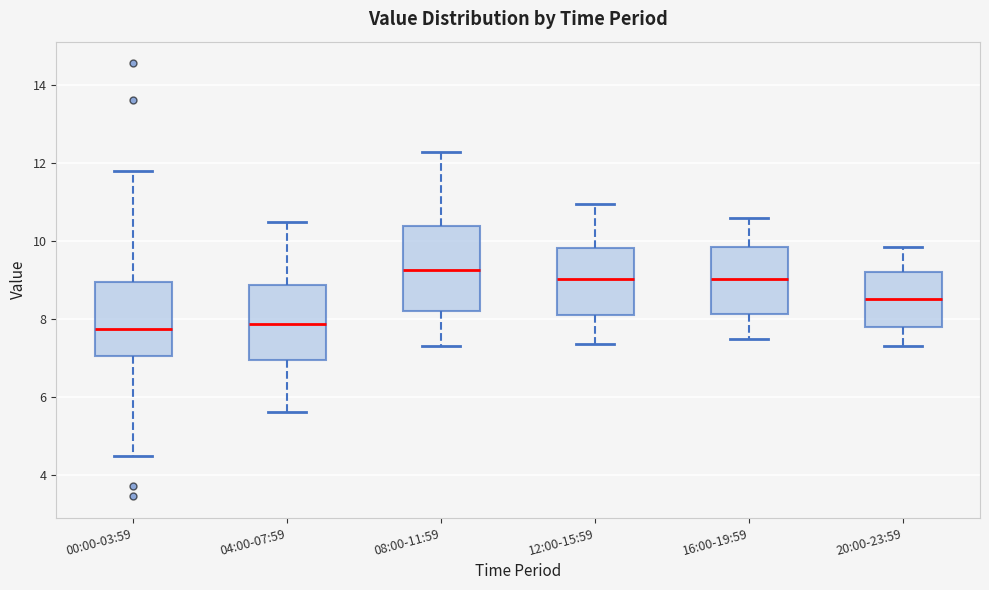

Reading left to right, read every box against the y-axis: the position of its median line, the range the box covers, and the ends of its whiskers. The values are not printed on the chart, so give them approximately, as read against the axis.

00:00-03:59: median 7.8, box 7.0 to 9.0, whiskers 4.4 to 11.8
04:00-07:59: median 7.8, box 7.0 to 8.8, whiskers 5.6 to 10.6
08:00-11:59: median 9.2, box 8.2 to 10.4, whiskers 7.4 to 12.4
12:00-15:59: median 9.0, box 8.2 to 9.8, whiskers 7.4 to 11.0
16:00-19:59: median 9.0, box 8.2 to 9.8, whiskers 7.6 to 10.6
20:00-23:59: median 8.6, box 7.8 to 9.2, whiskers 7.4 to 9.8